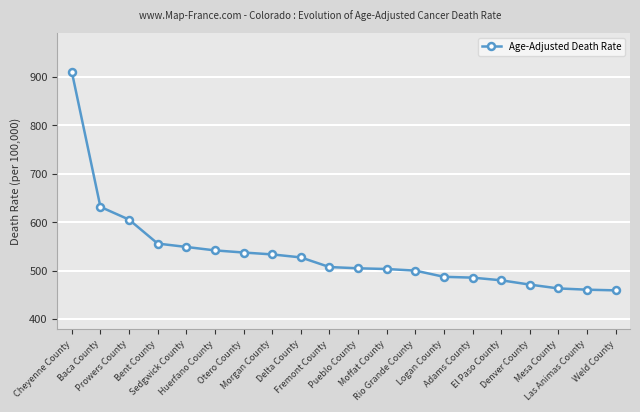

What is the difference between the maximum and minimum values?

451.8